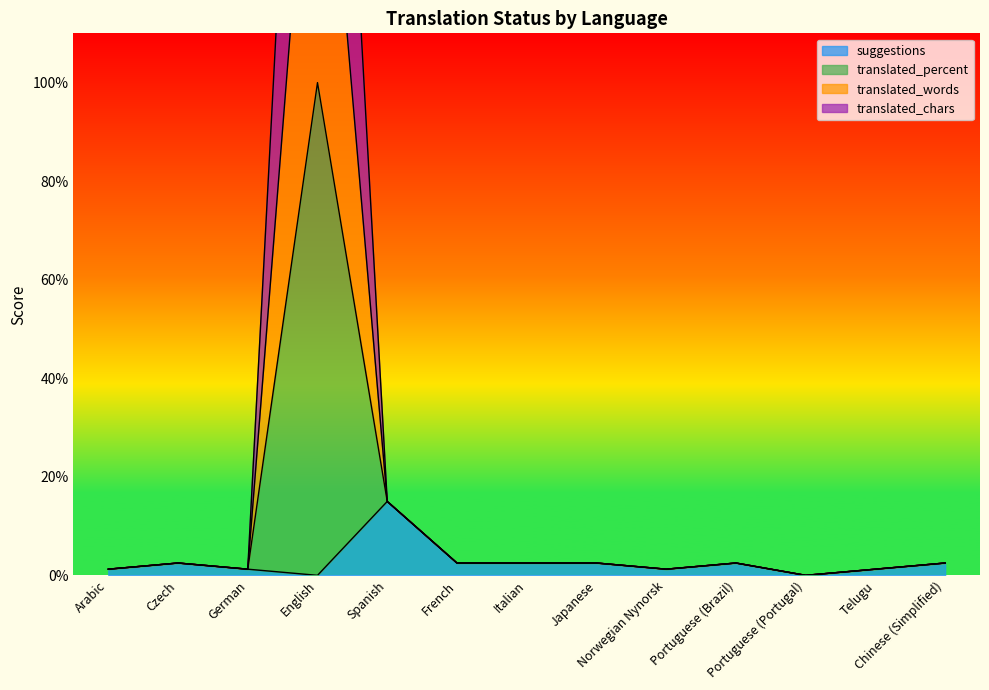

True or false: translated_words and translated_percent cross at least once.

False